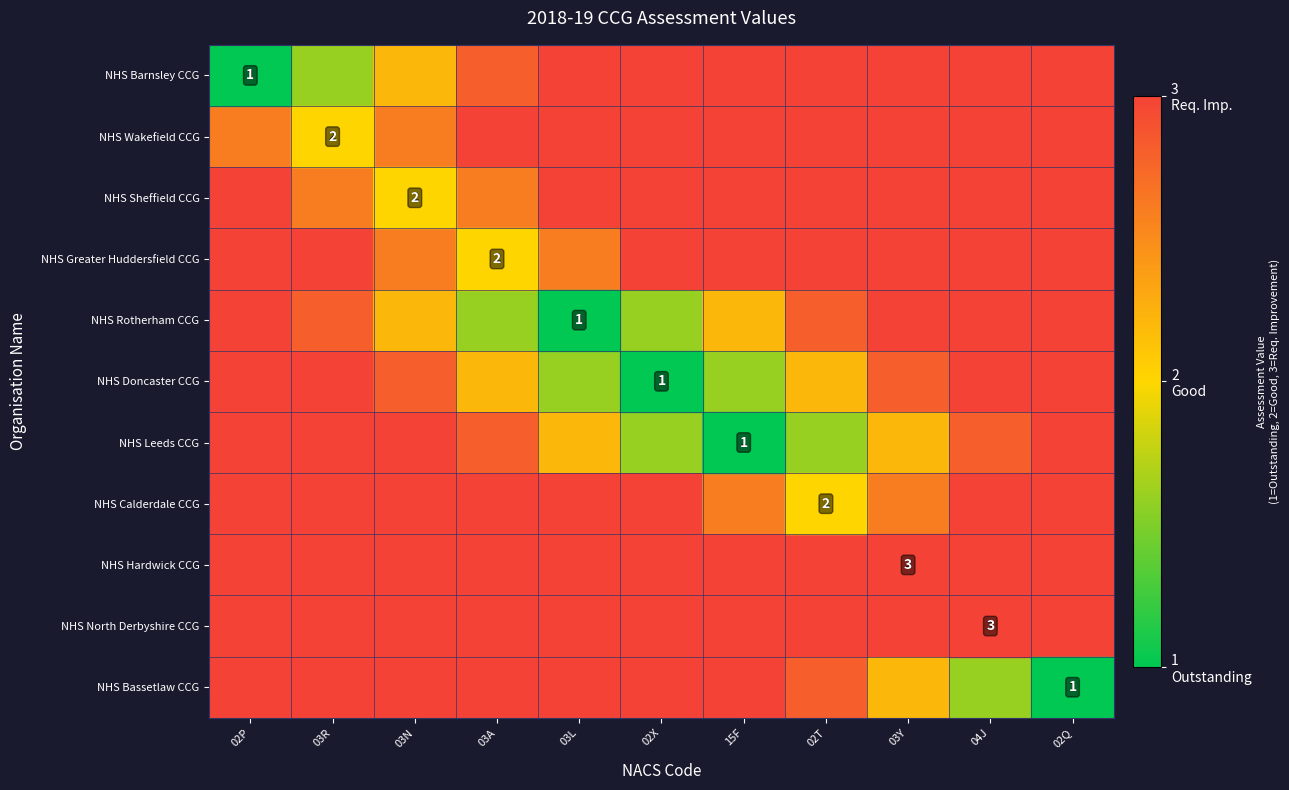

True or false: NHS Barnsley CCG has a value of 1.5 at 02P.

False